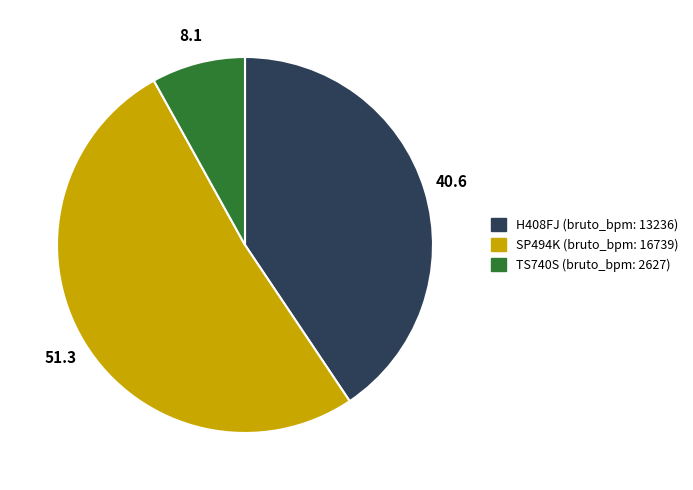

Is it true that SP494K is 51% of the pie?

True